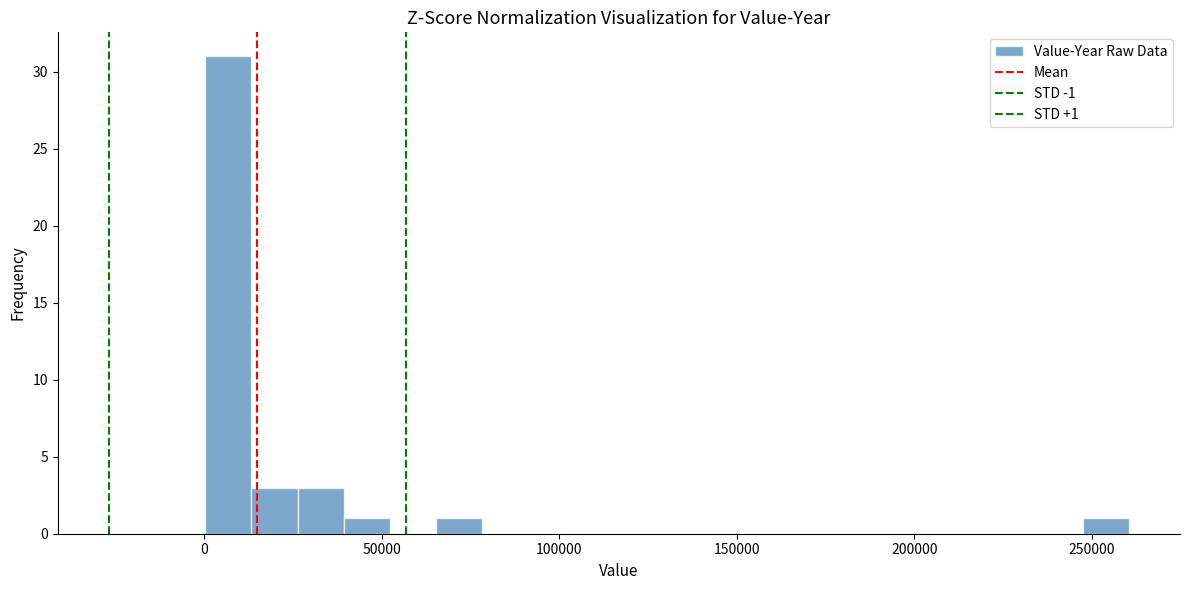

Around what value on the x-axis is the tallest bar? Give the approximate position of its centre, as read against the axis.

5000